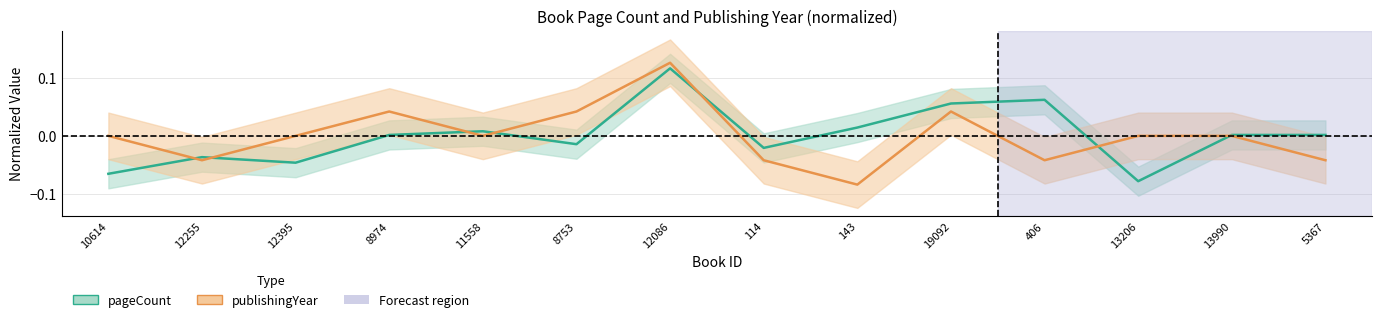

Between 114 and 5367, which series saw the biggest shift?

pageCount